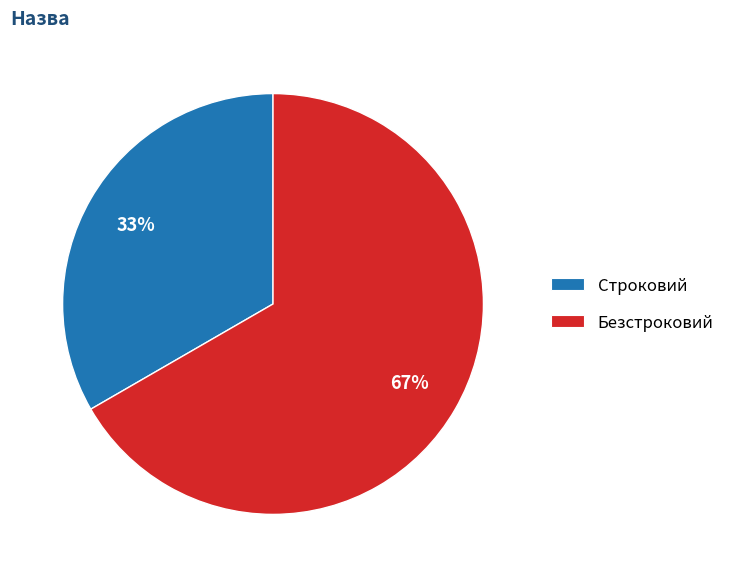

Which slice is the largest?

Безстроковий